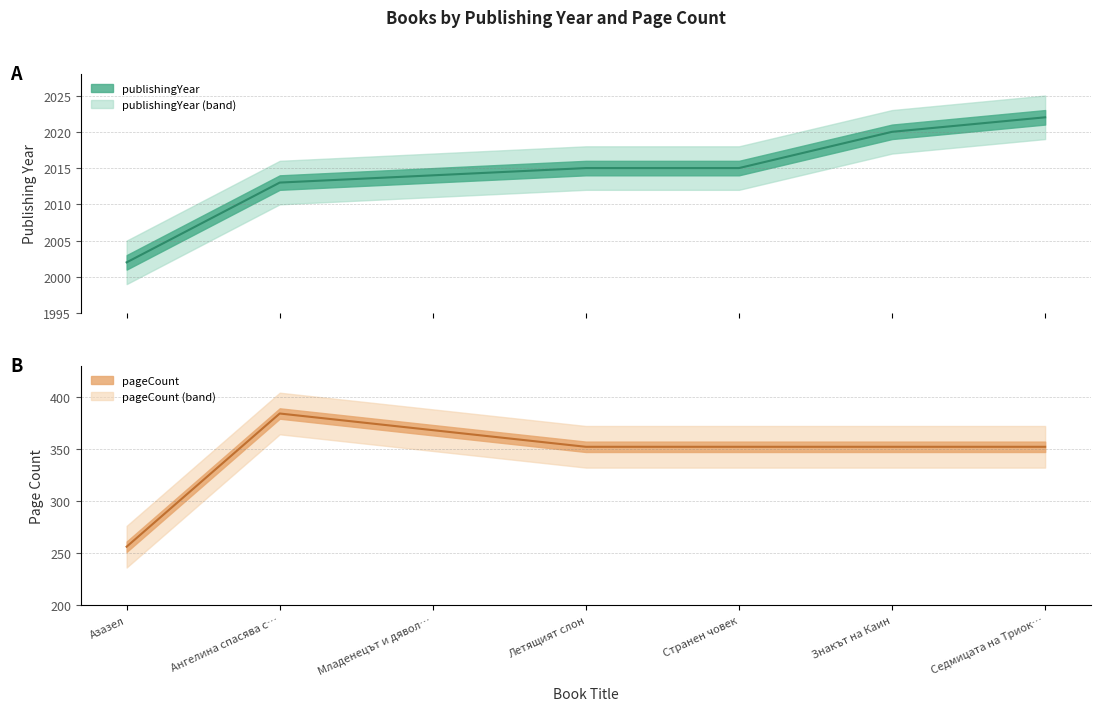

Reading left to right, what are all the values shown in this chart?

publishingYear: 2002	2013	2014	2015	2015	2020	2022
pageCount: 256	384	368	352	352	352	352